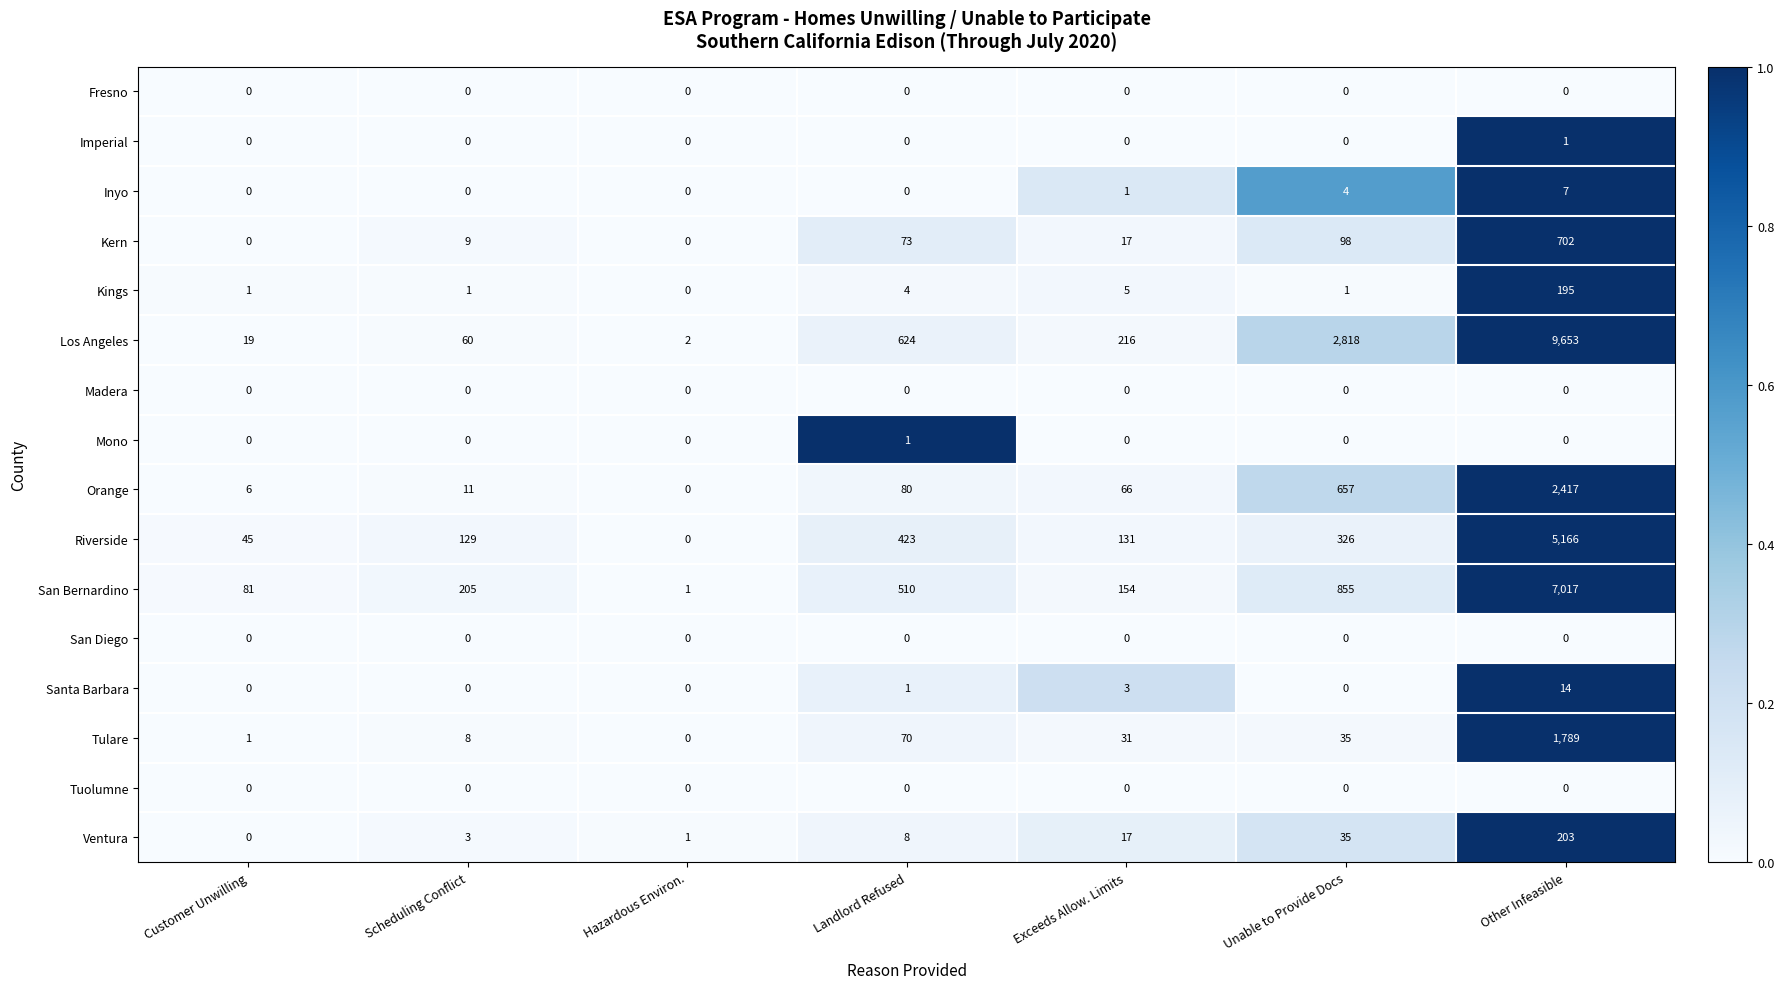

What is the total value across all series at Exceeds Allow. Limits?

641